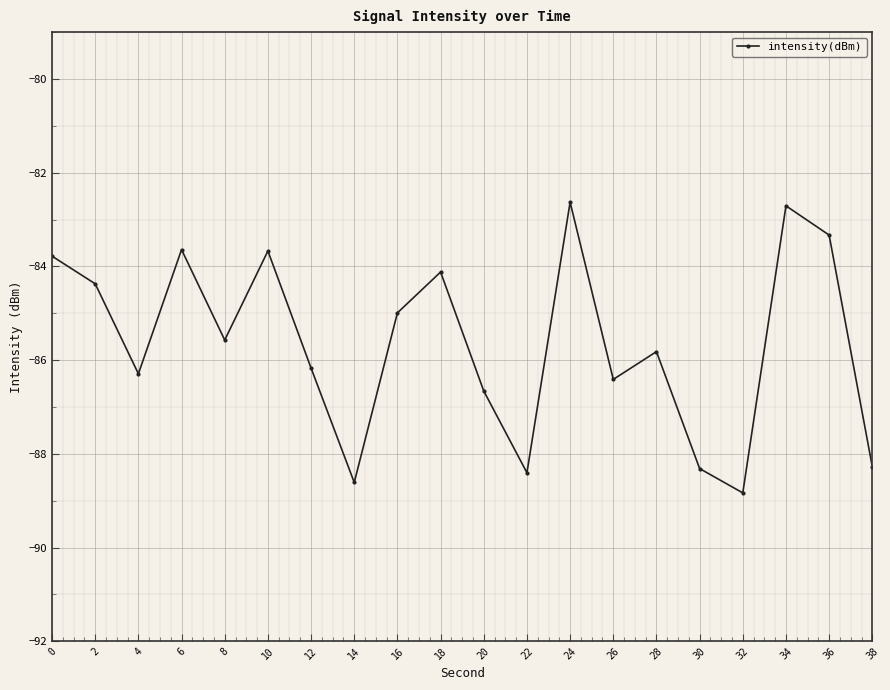

At which category does the data reach its first local peak?

6